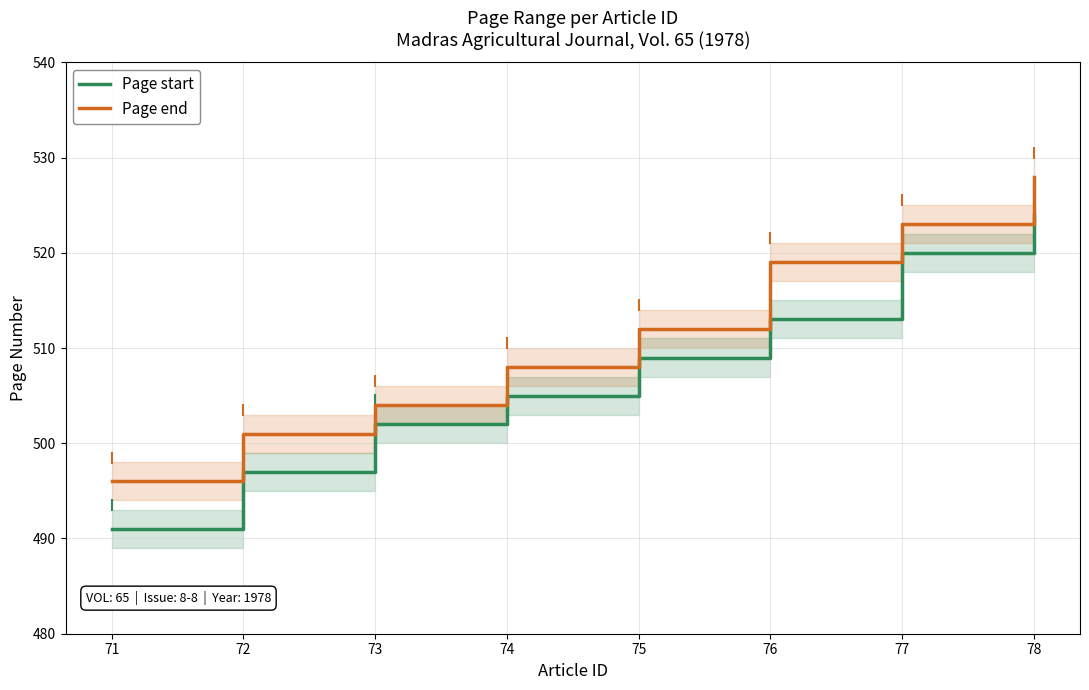

List the labels in order of Page start value, smallest first.

71, 72, 73, 74, 75, 76, 77, 78